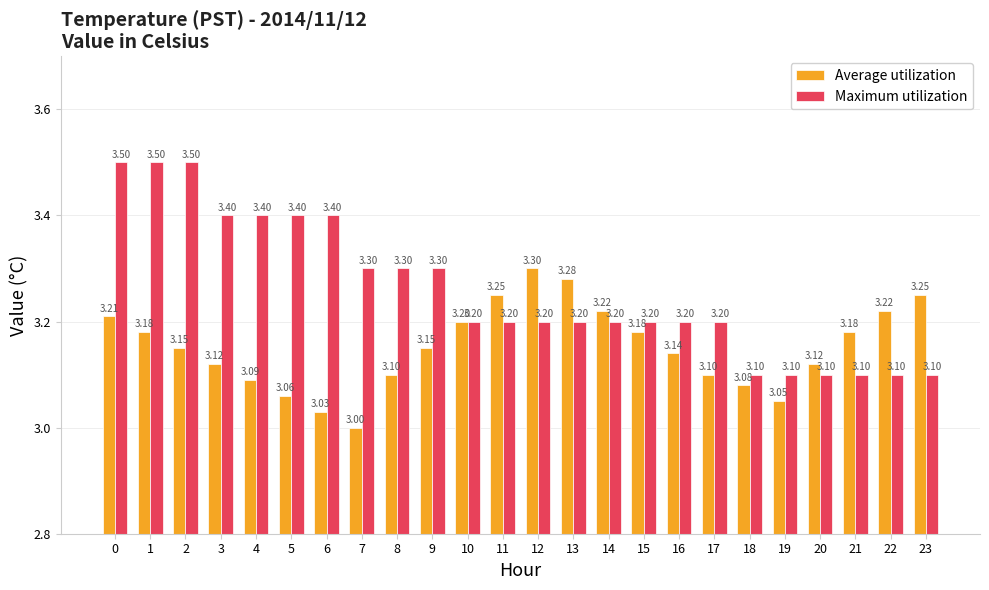

What is the difference between the second highest and minimum values in the Maximum utilization series?

0.4